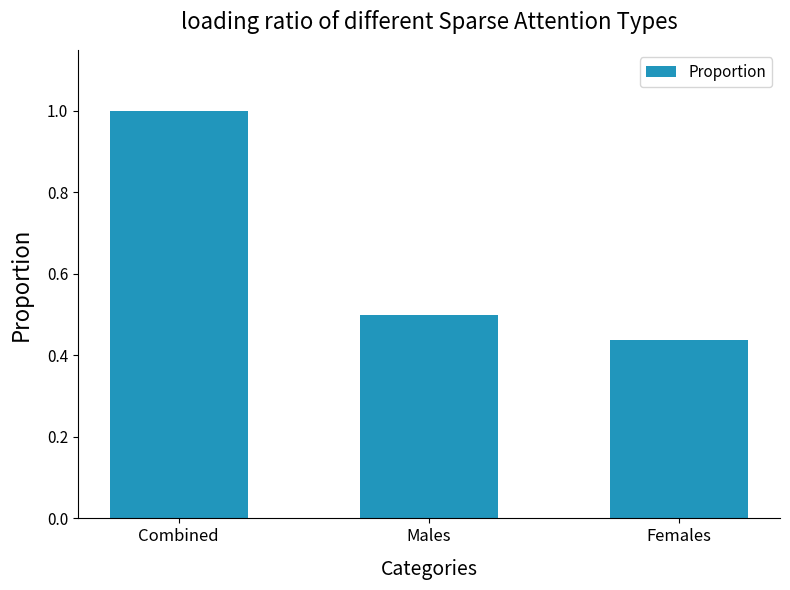

Rank the categories by value from highest to lowest.

Combined, Males, Females